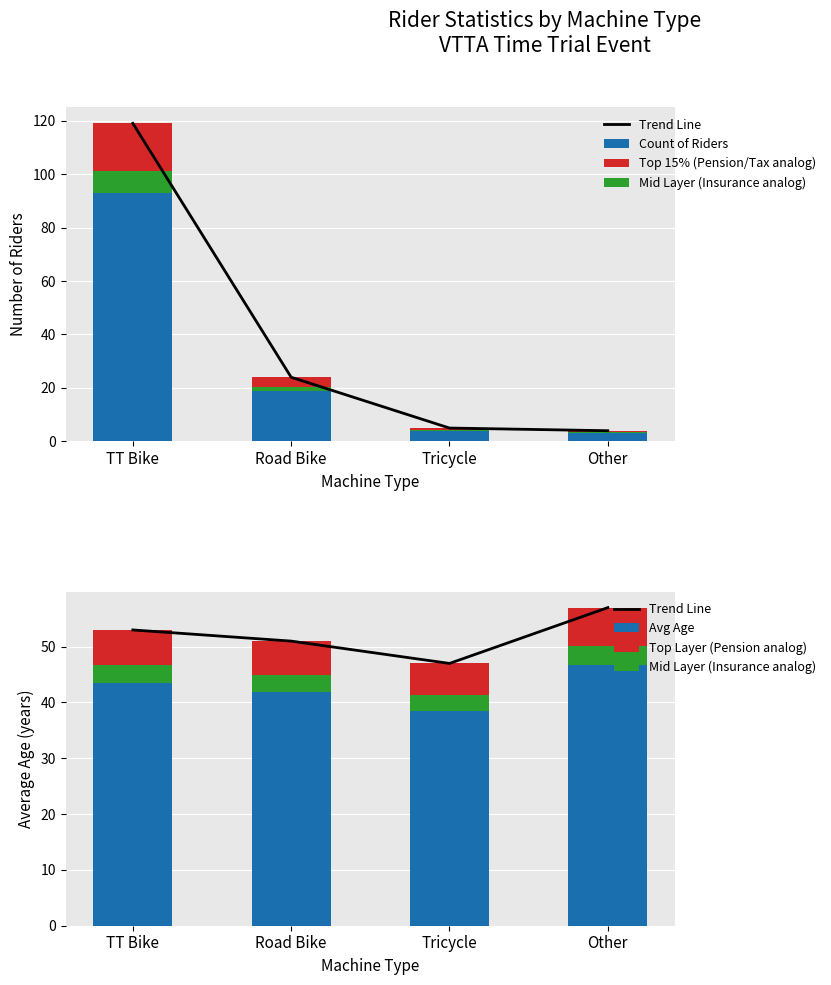

Between Other and TT Bike, which is larger?

Other